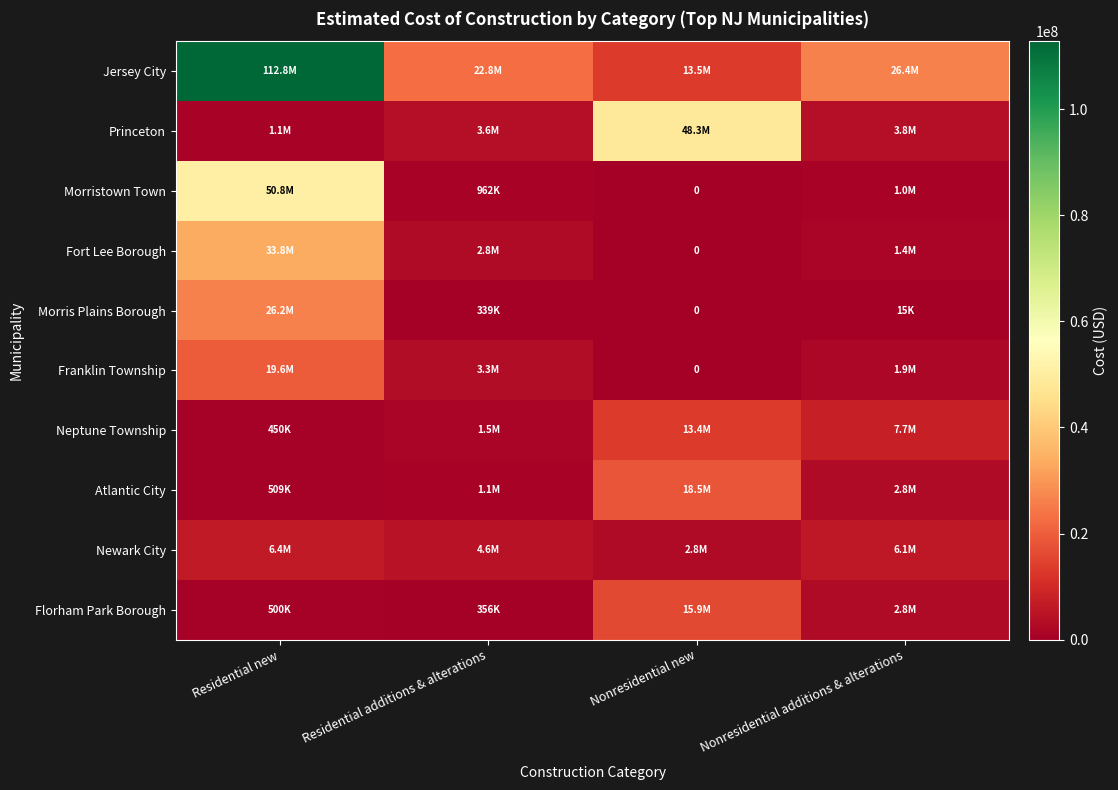

Read the Florham Park Borough value at Nonresidential additions & alterations, to the nearest 50.

2792800